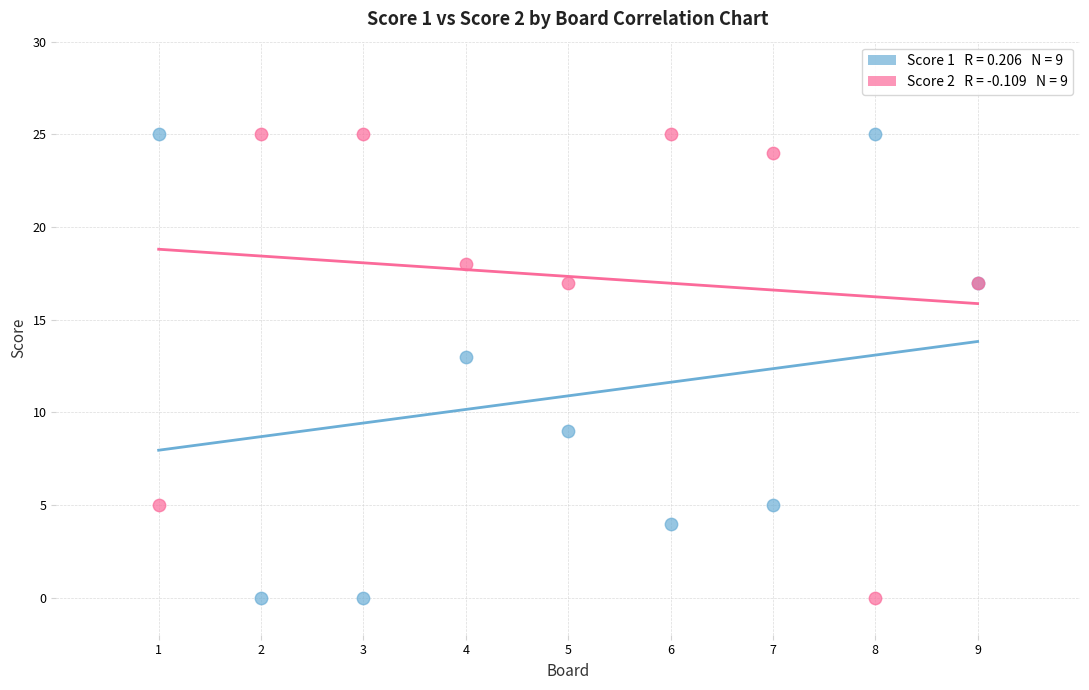

Across all series, what Y value is closest to 12?

13